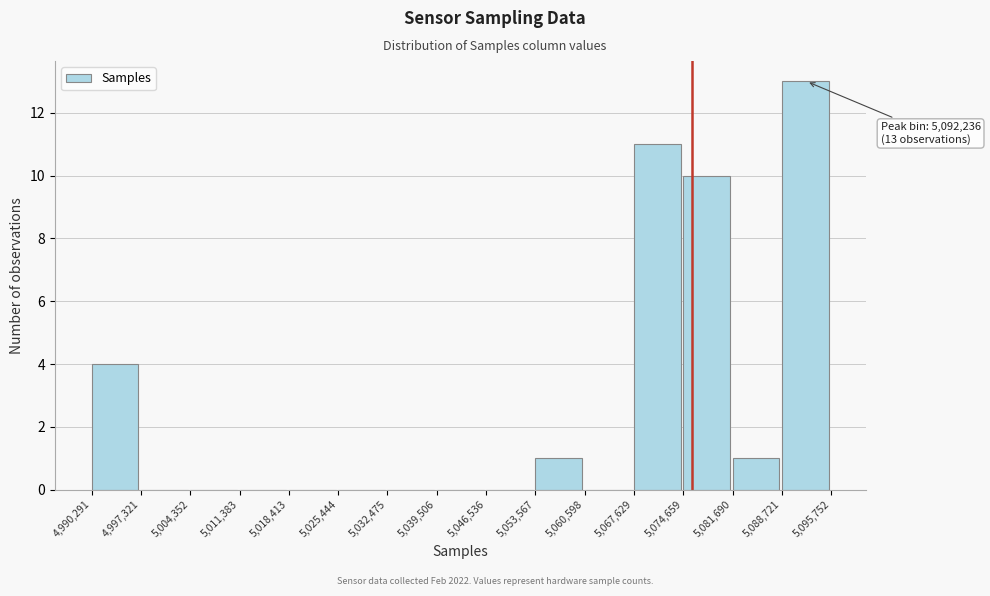

Over which range of the x-axis is the bar tallest?

5,088,721 to 5,095,752